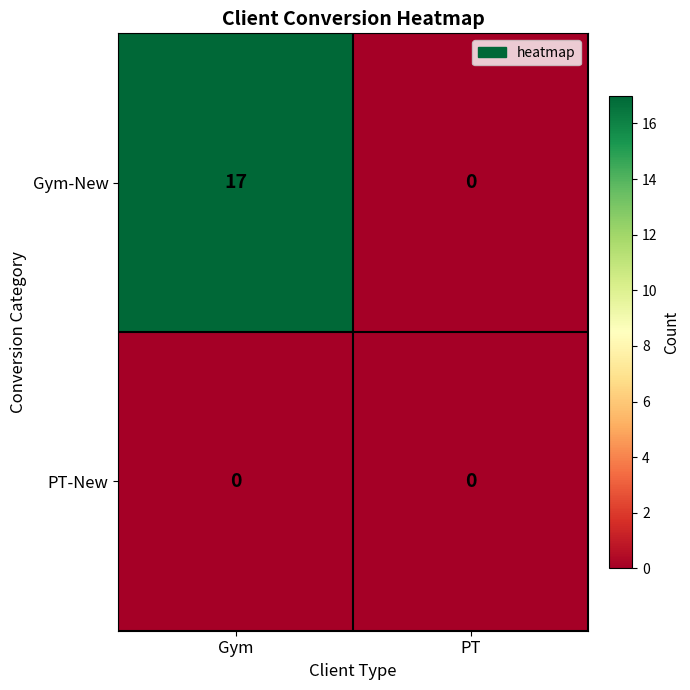

The value of Gym-New at PT is 0. True or false?

True